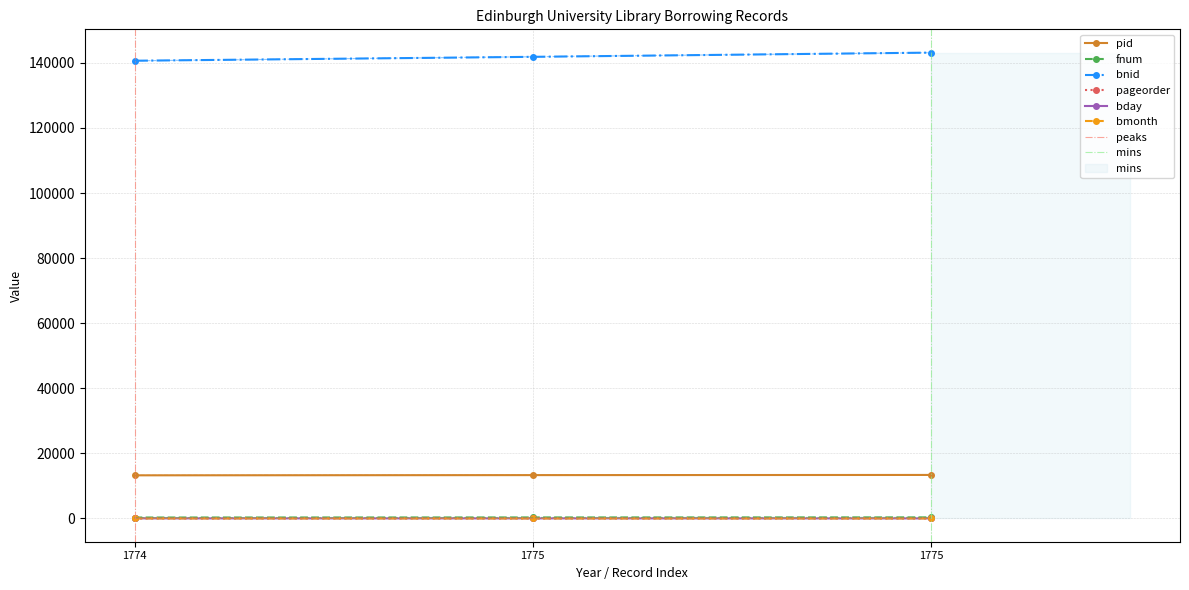

The value of bmonth at 1774 is 12. True or false?

True